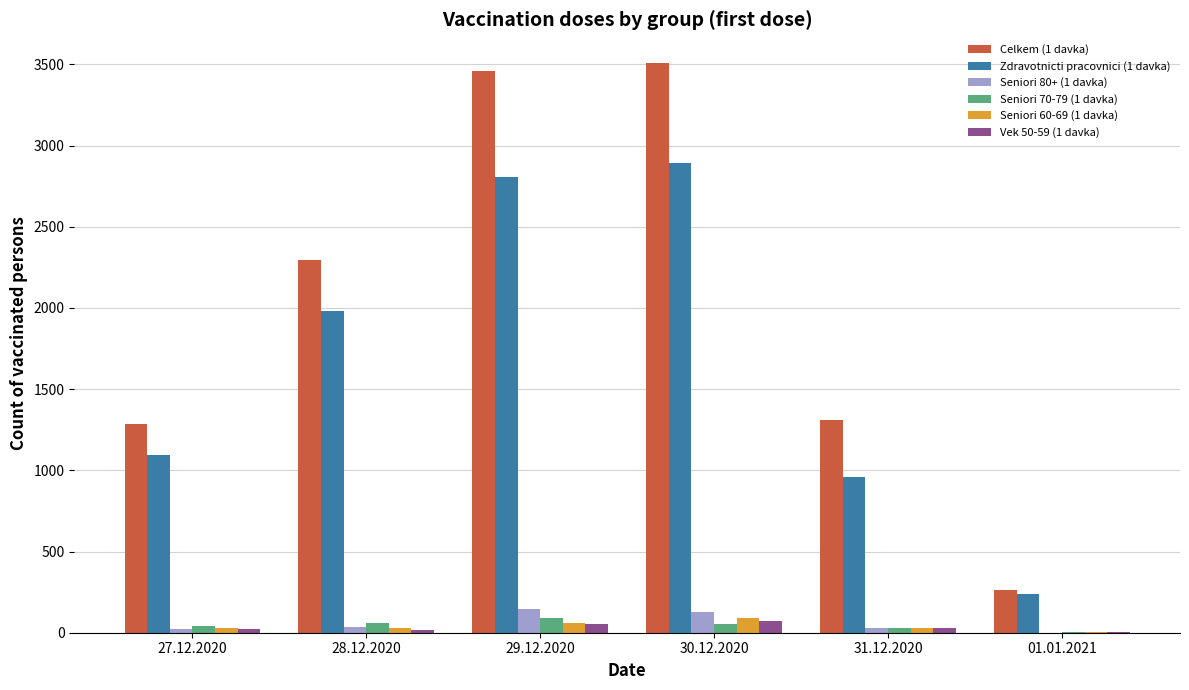

Which series has the largest total across all categories?

Celkem (1 davka)